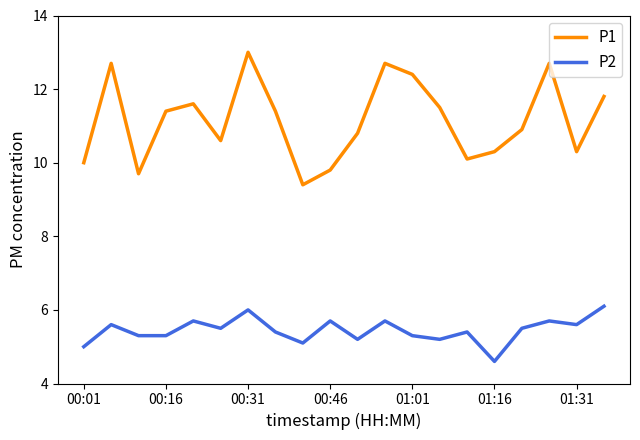

What is the difference between the maximum and minimum values in the P2 series?

1.5